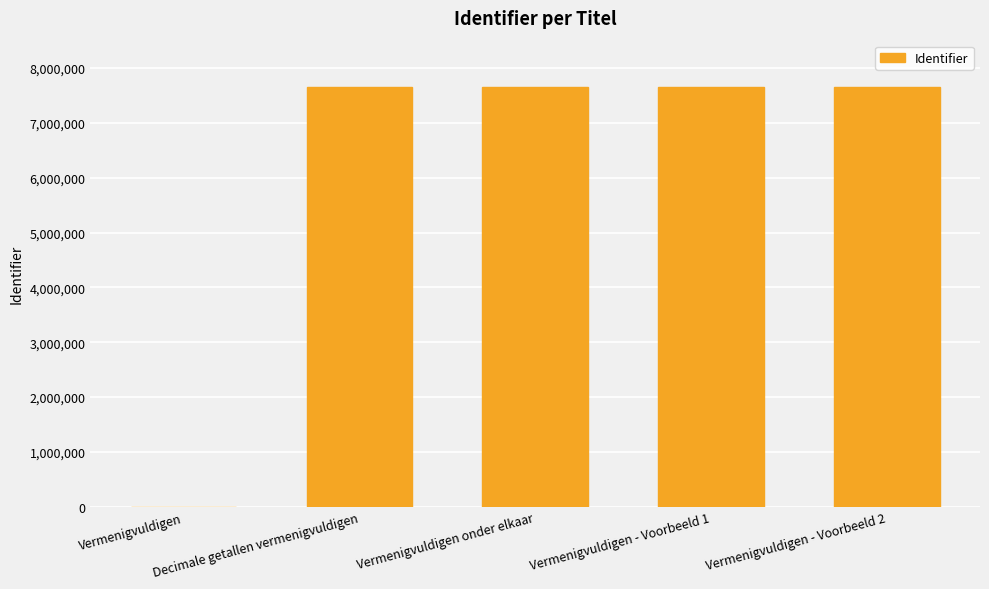

Where is the data nearest to the value 3824675?

Decimale getallen vermenigvuldigen